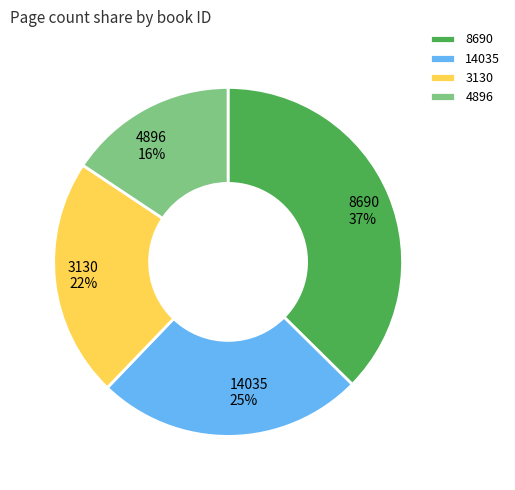

To the nearest percent, what is the average slice percentage?

25%